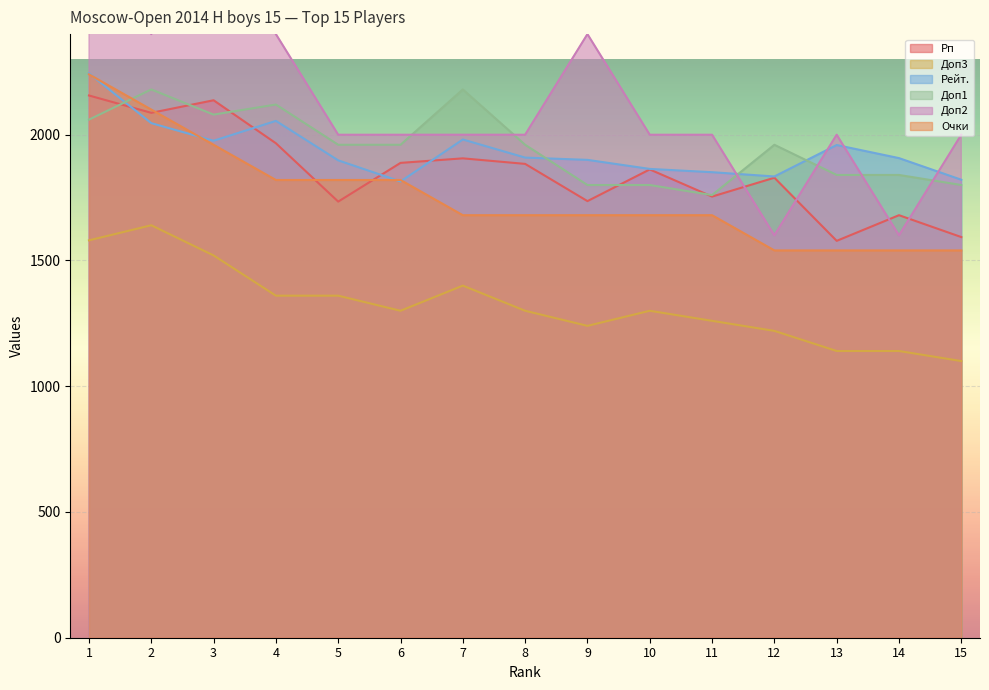

What is the difference between the Рп values at 14 and 6?

208